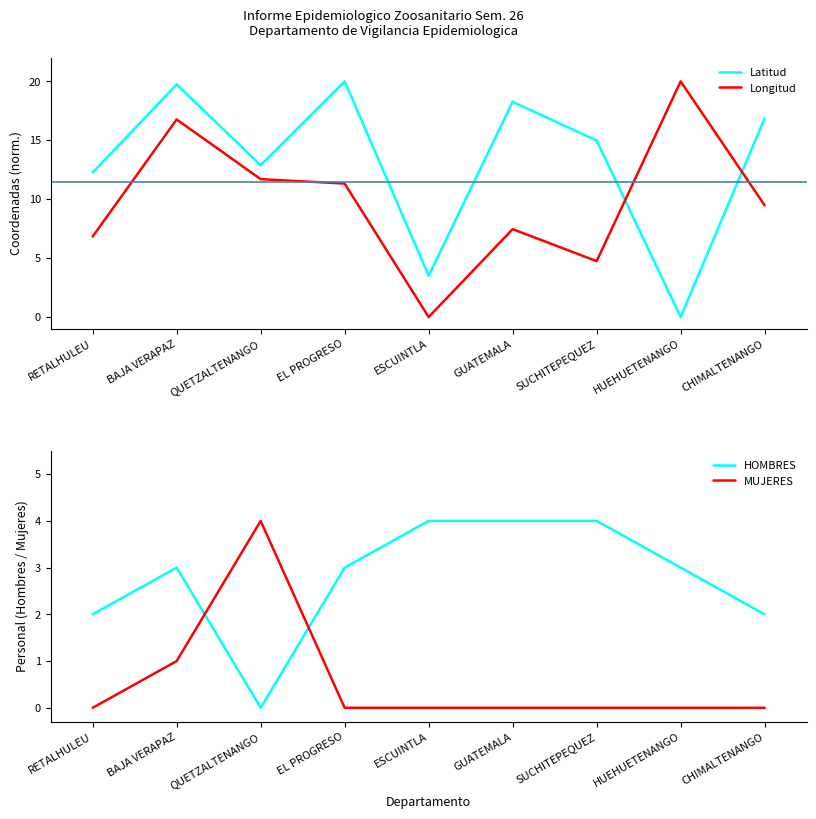

What is the sum of the Latitud values at CHIMALTENANGO and HUEHUETENANGO?

16.9